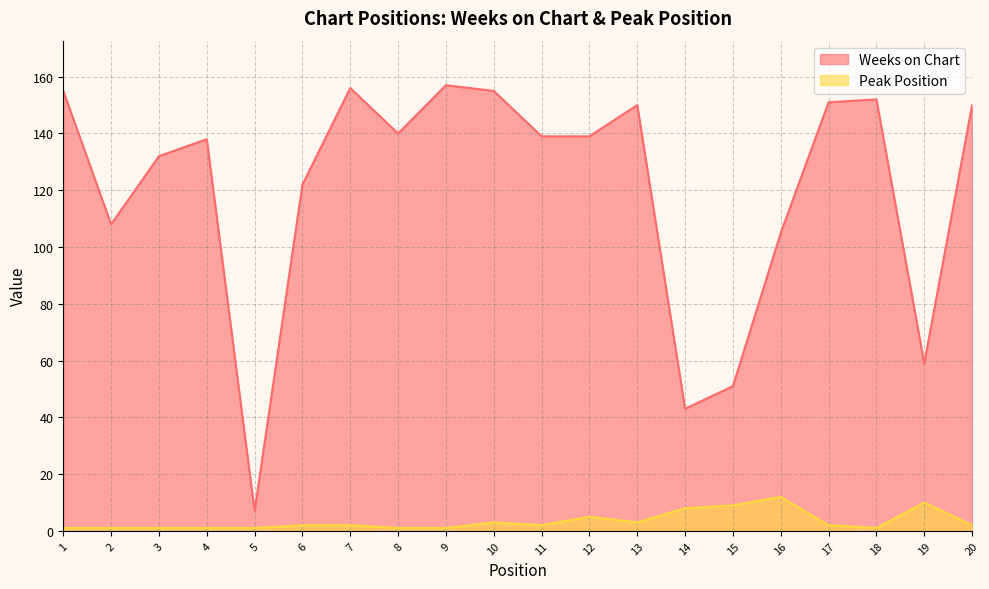

What is the value of the Peak Position point at the 1st from the left?

1